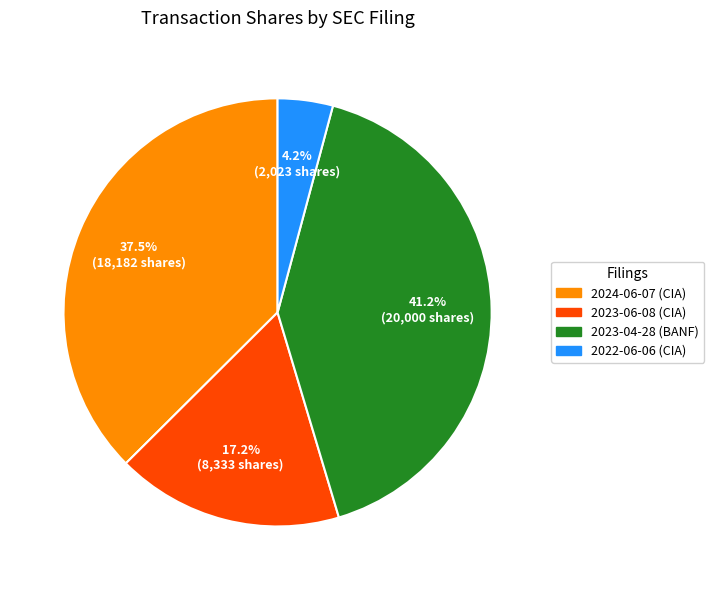

Is the sum of 2023-04-28 (BANF) and 2024-06-07 (CIA) greater than half?

Yes